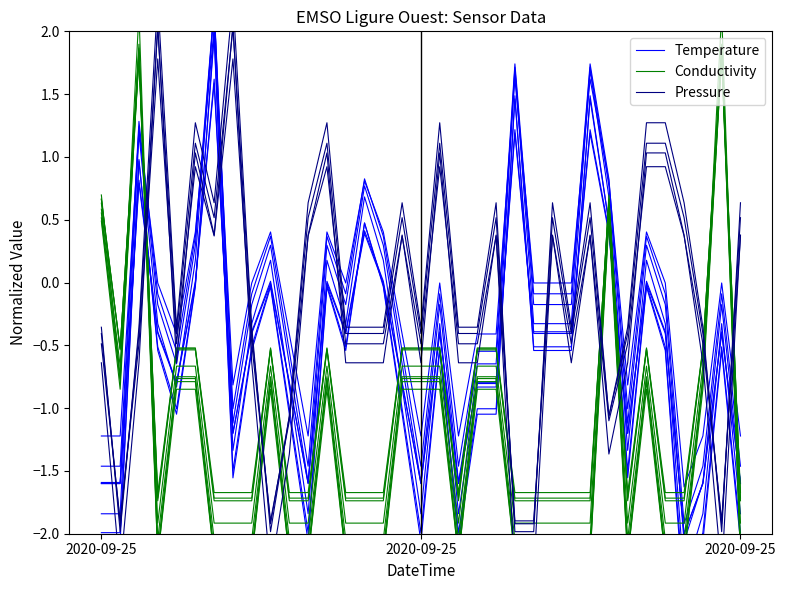

What is the sum of all Conductivity values?

-45.1